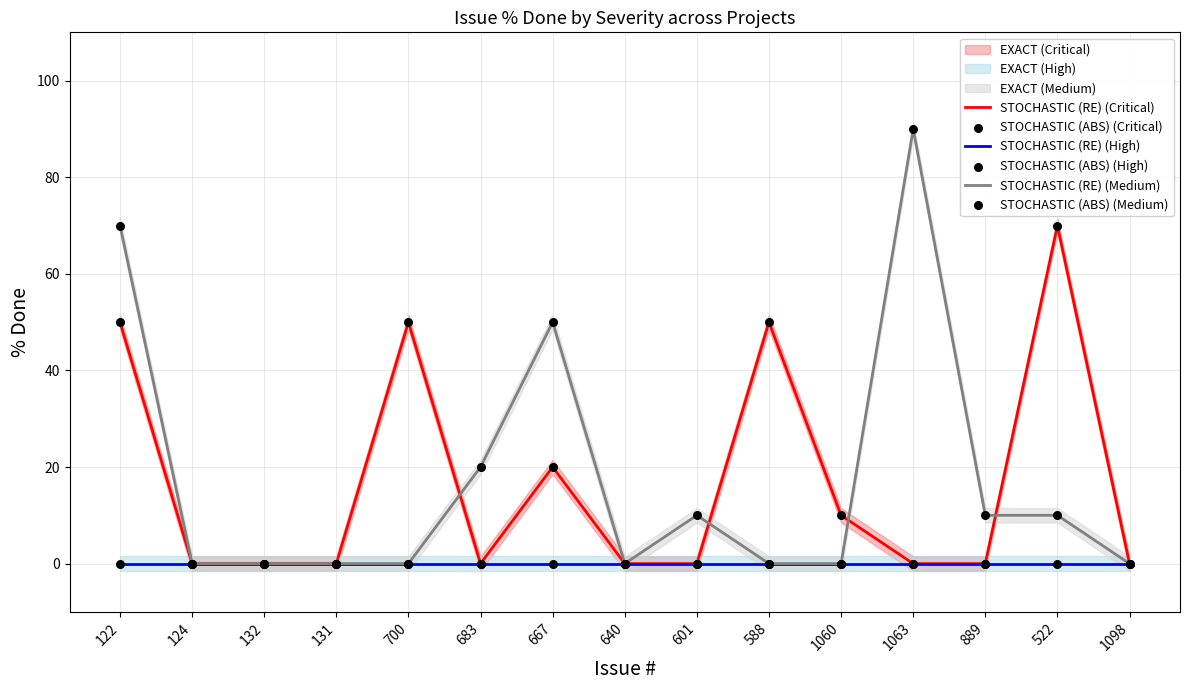

At which category is the sum across all series the highest?

122